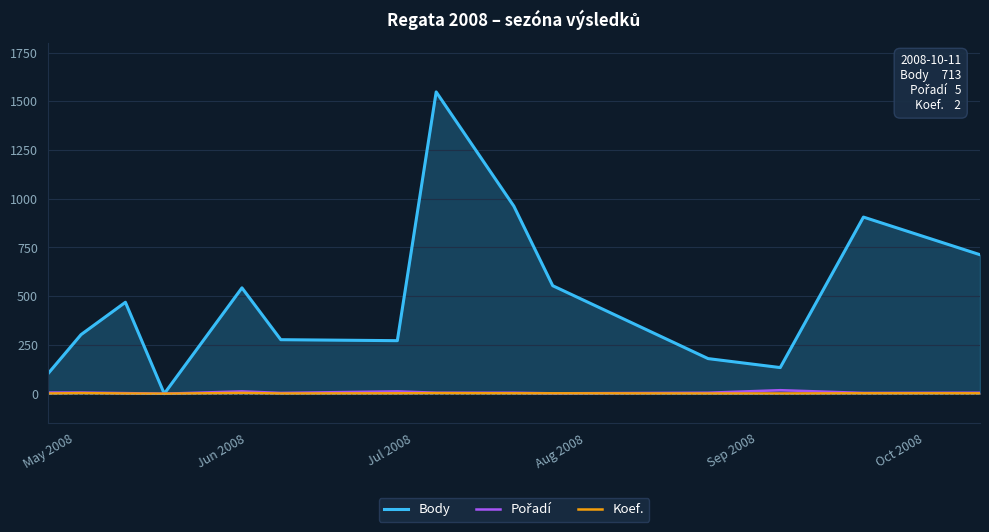

What are all the series names shown in the legend?

Body, Pořadí, Koef.